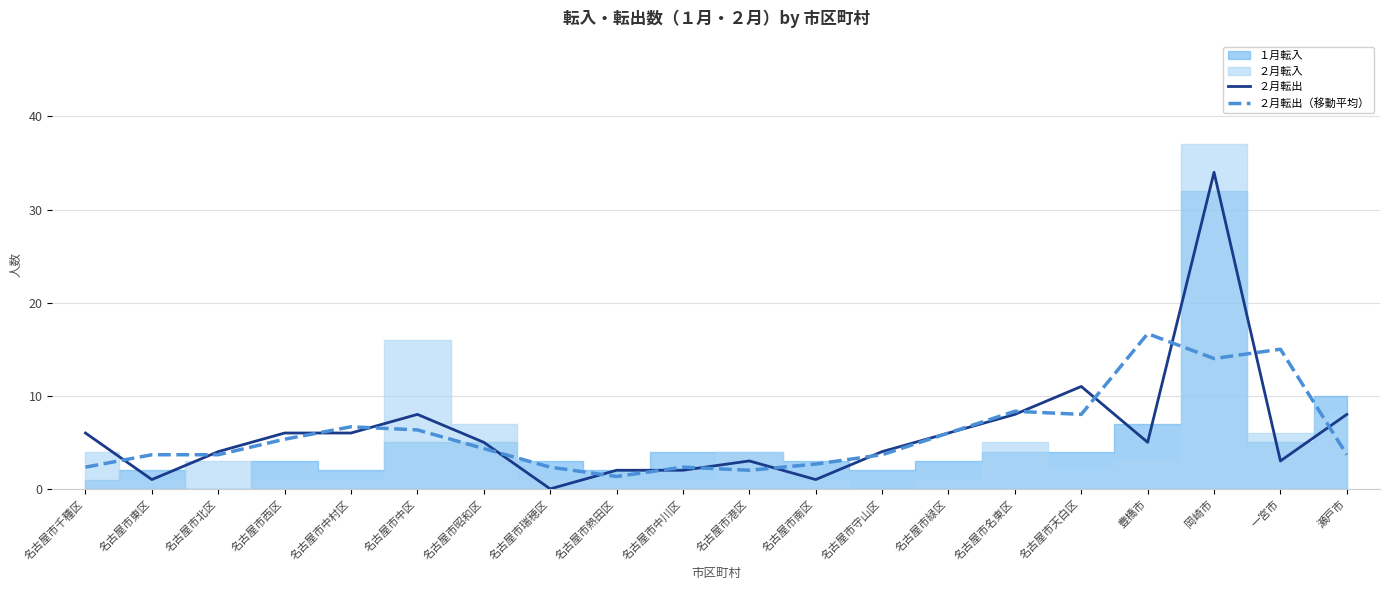

True or false: ２月転出 has a value of 1.0 at 名古屋市南区.

True